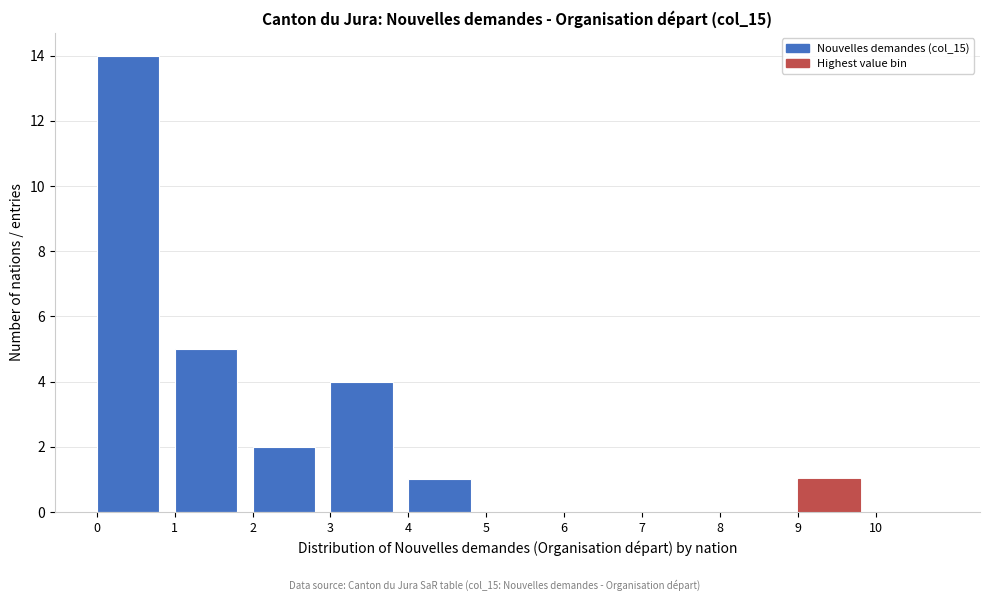

Which range on the x-axis has the tallest bar?

0 to 1